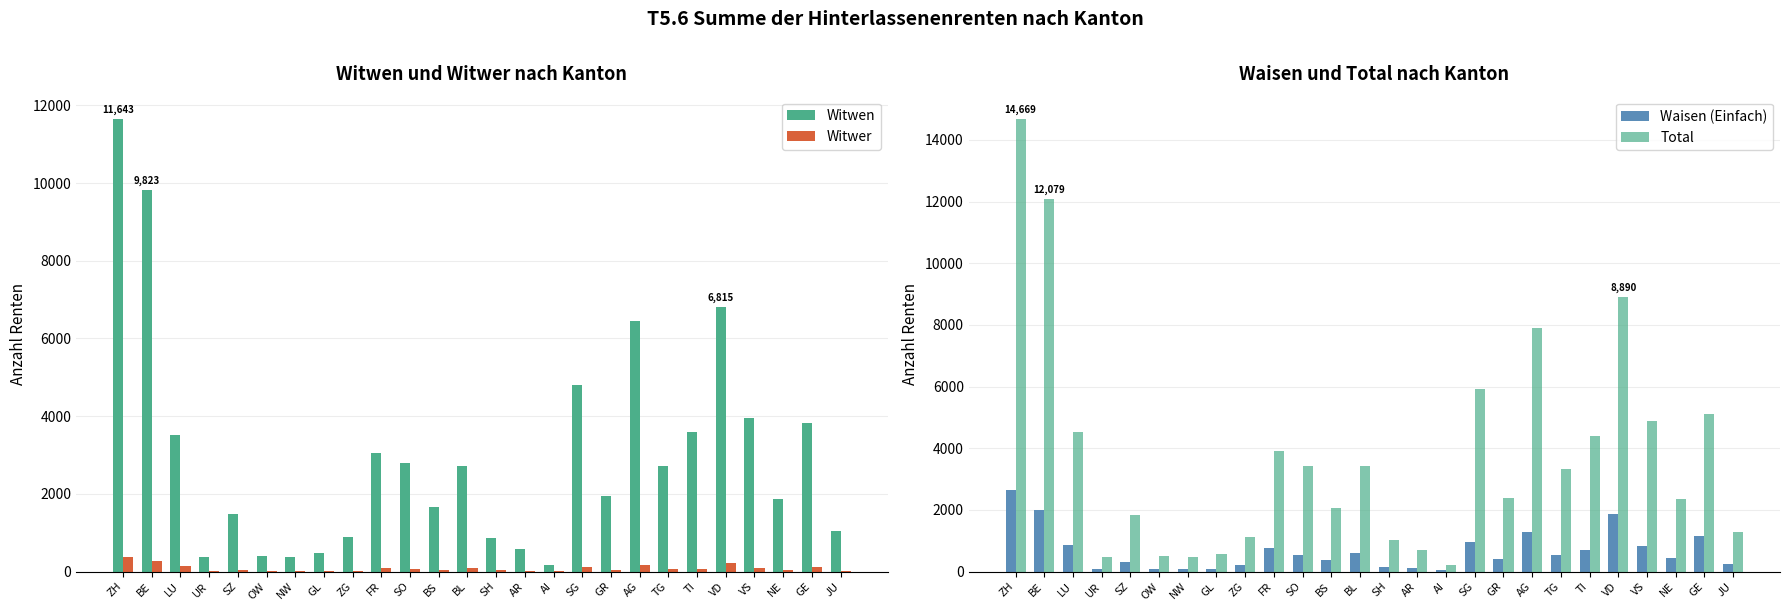

Which series changed the most between BE and ZG?

Total